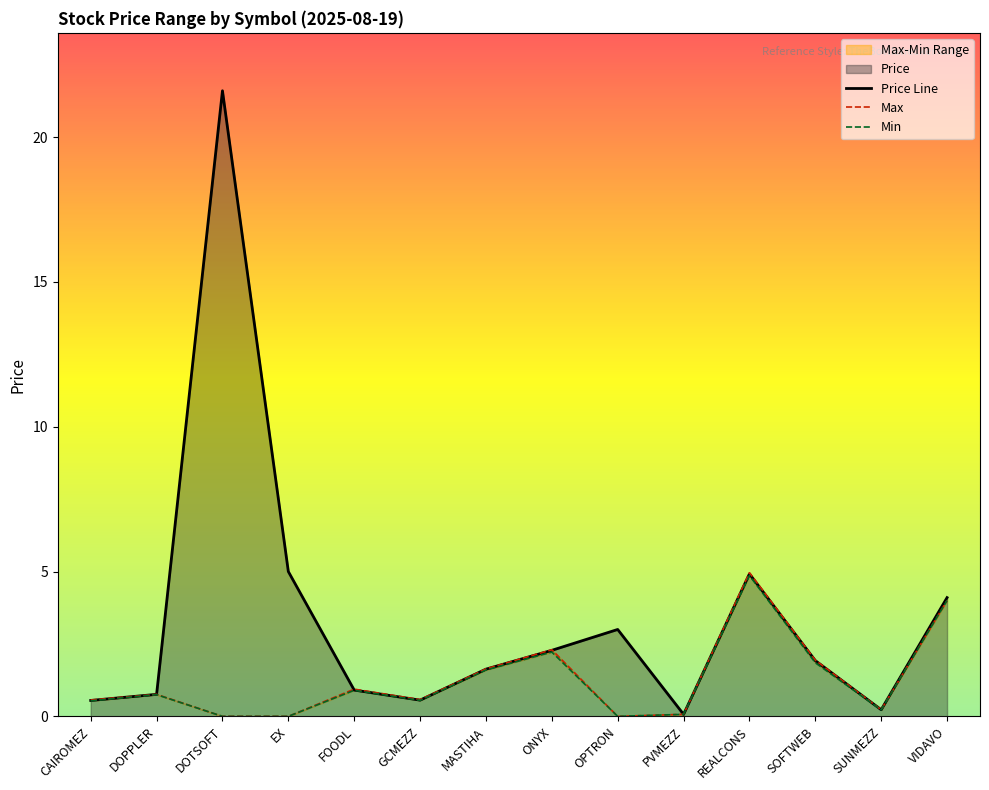

True or false: Max has a value of 0.6 at CAIROMEZ.

True